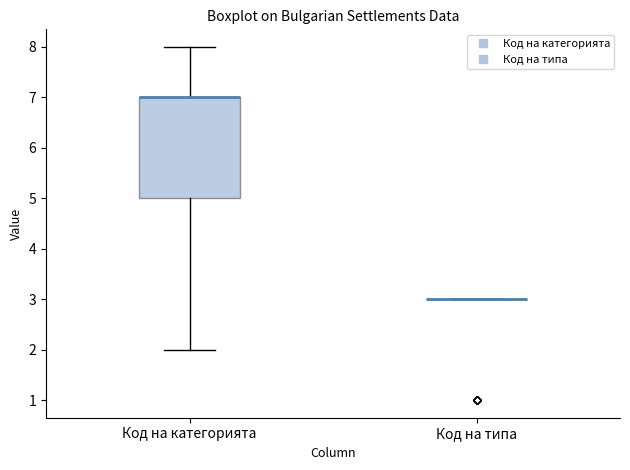

Reading left to right, transcribe this box plot: for each box, give where its median line is, the range the box spans, and where its two whiskers end, as read against the y-axis. The values are not printed on the chart, so give them approximately, as read against the axis.

Код на категорията: median 7 (drawn on the box's upper edge), box 5 to 7, whiskers 2 to 8
Код на типа: box collapsed to a line at 3, whiskers 3 to 3